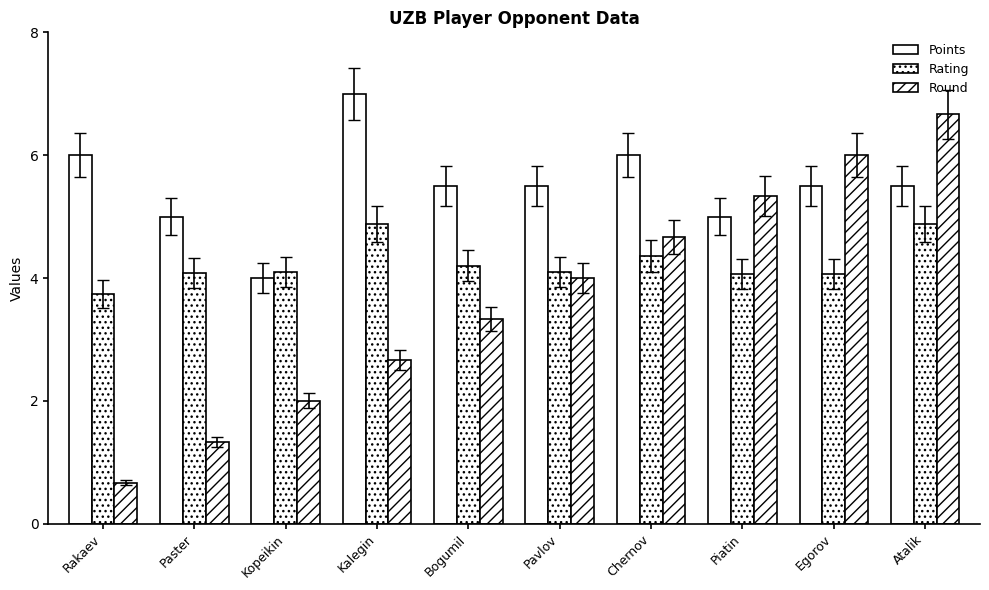

What is the sum of all Rating values?

42.5